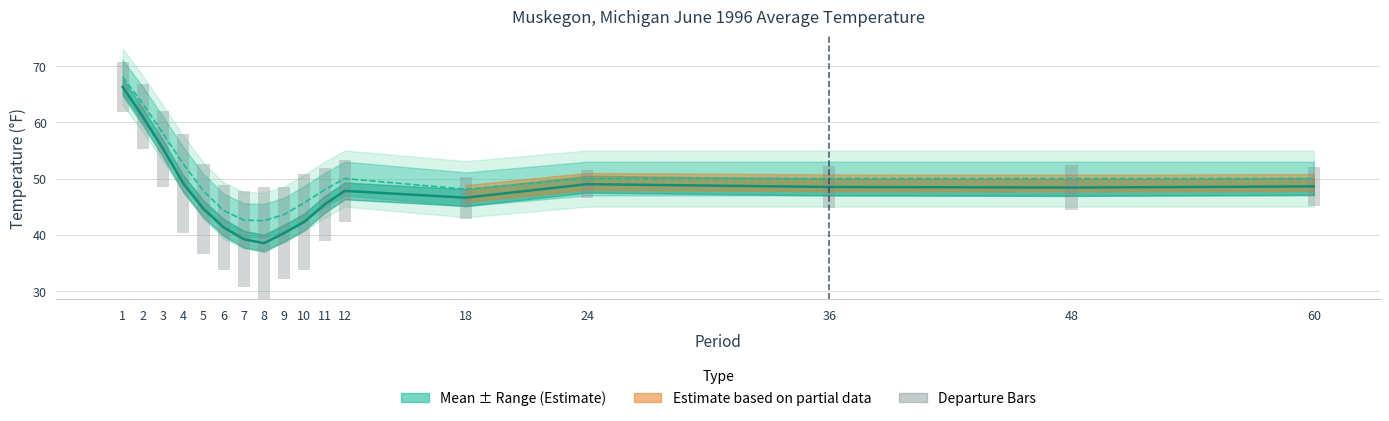

What is the difference between the values at 4 and 60?

10.5